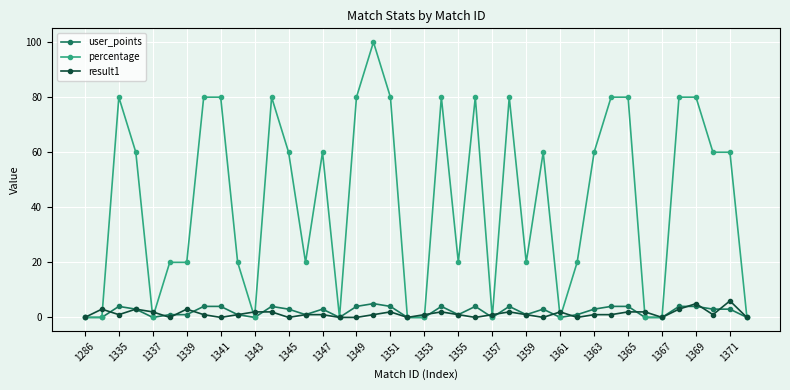

True or false: result1 has more than 1 interior local peaks.

True